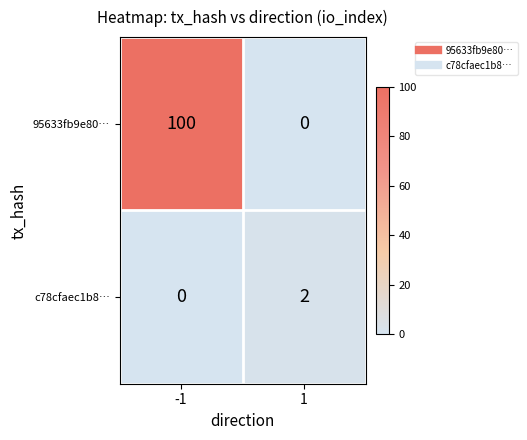

At which category does the chart reach its peak across all series?

-1